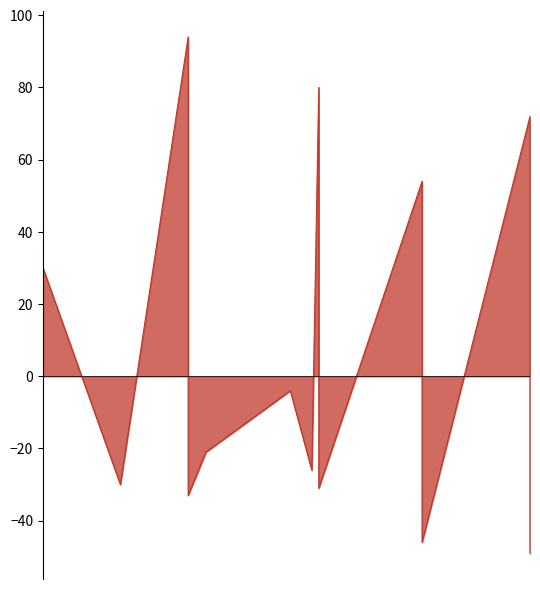

What is the label of the 6th point from the left?

2022-03-25